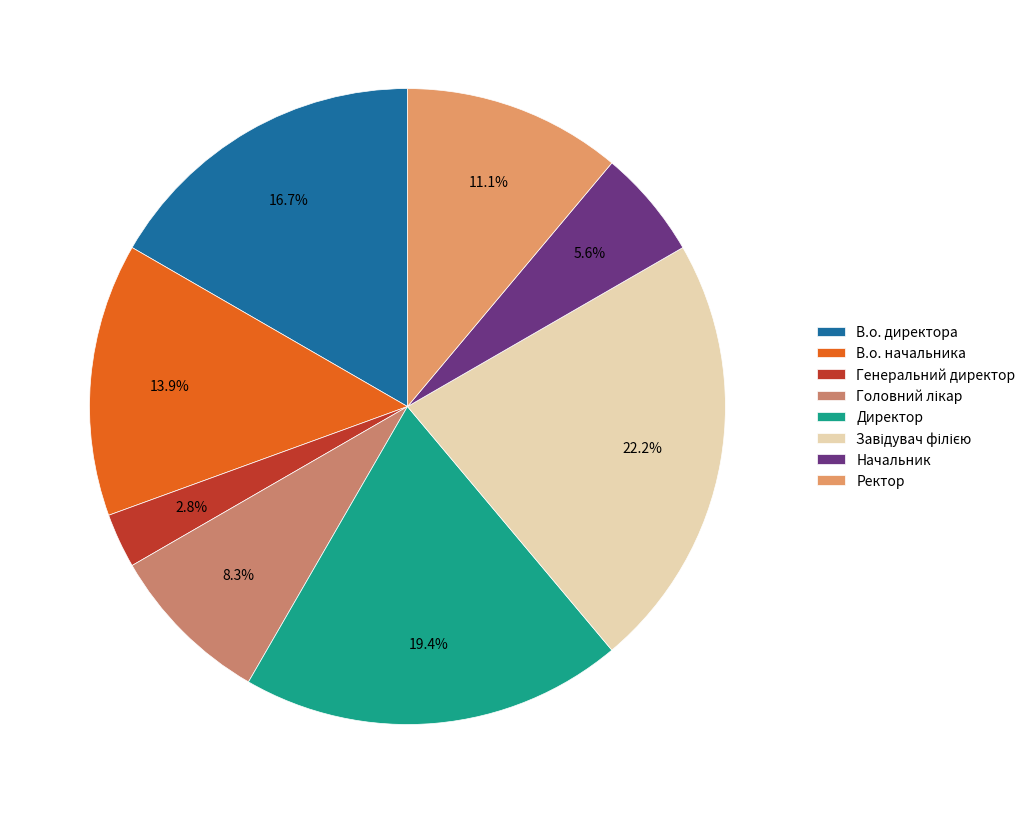

Count the number of slices in the pie.

8